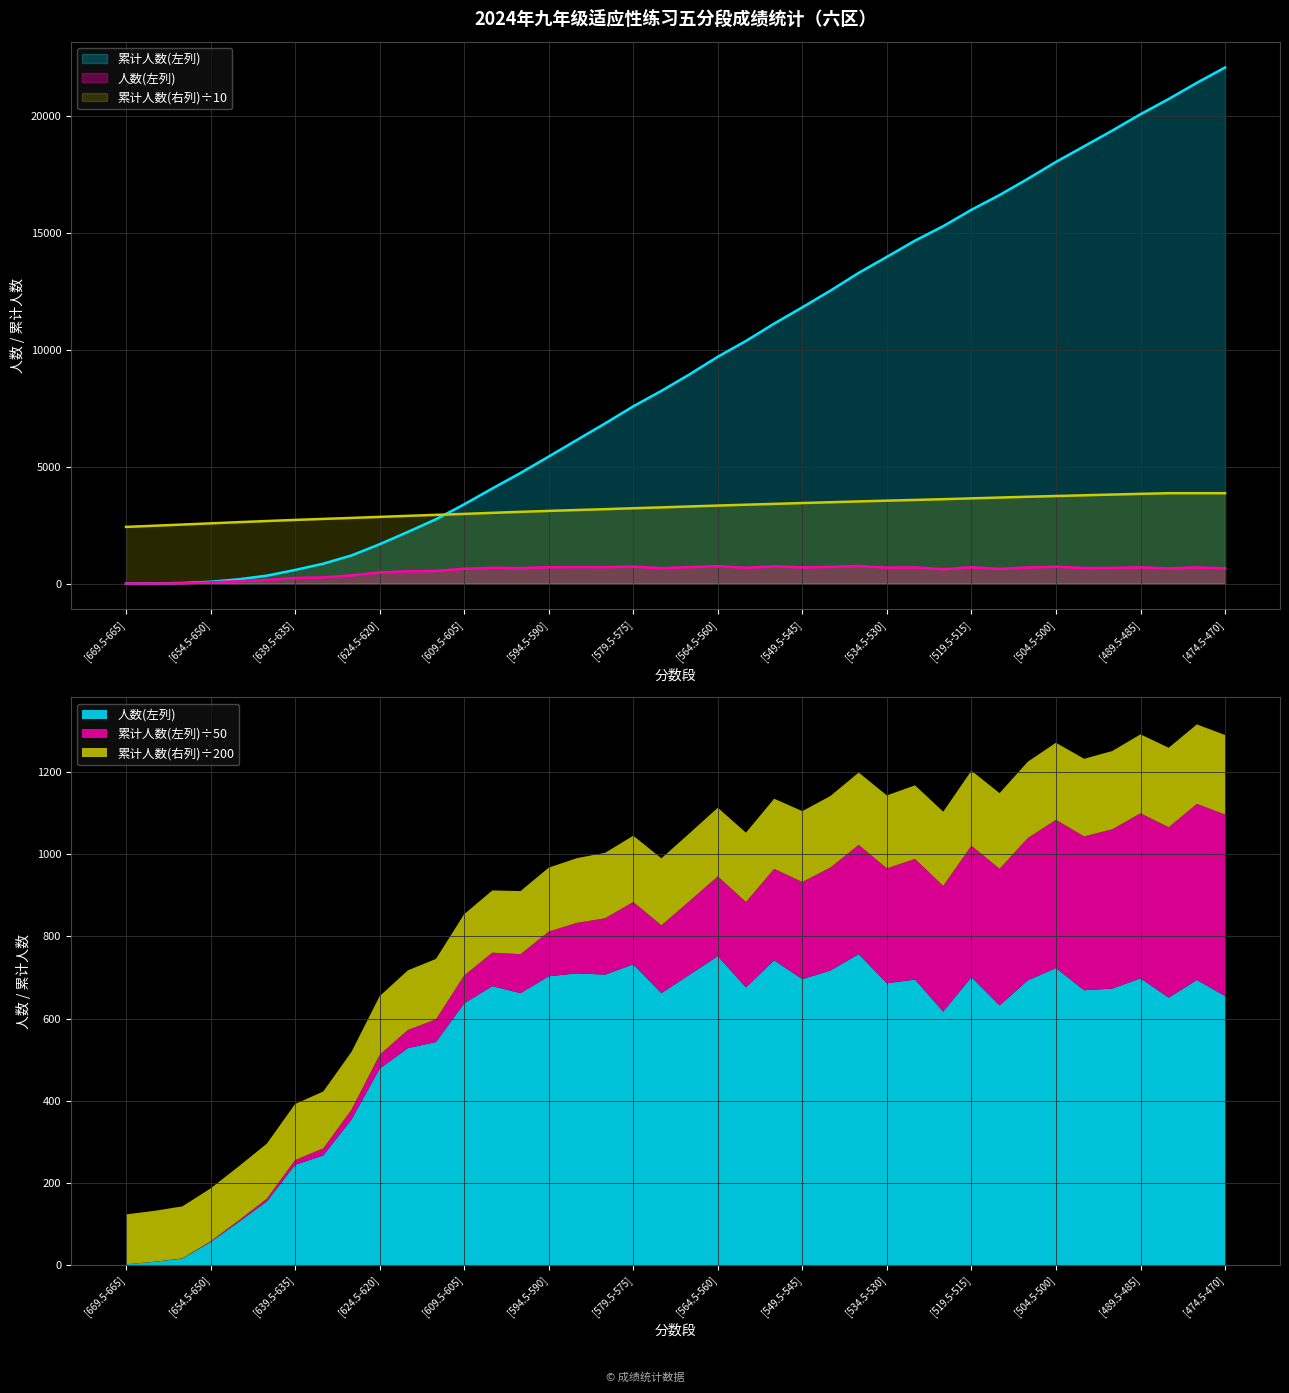

Is the value of 累计人数(左列) at [474.5-470] greater than the value of 人数(左列) at [619.5-615]?

Yes